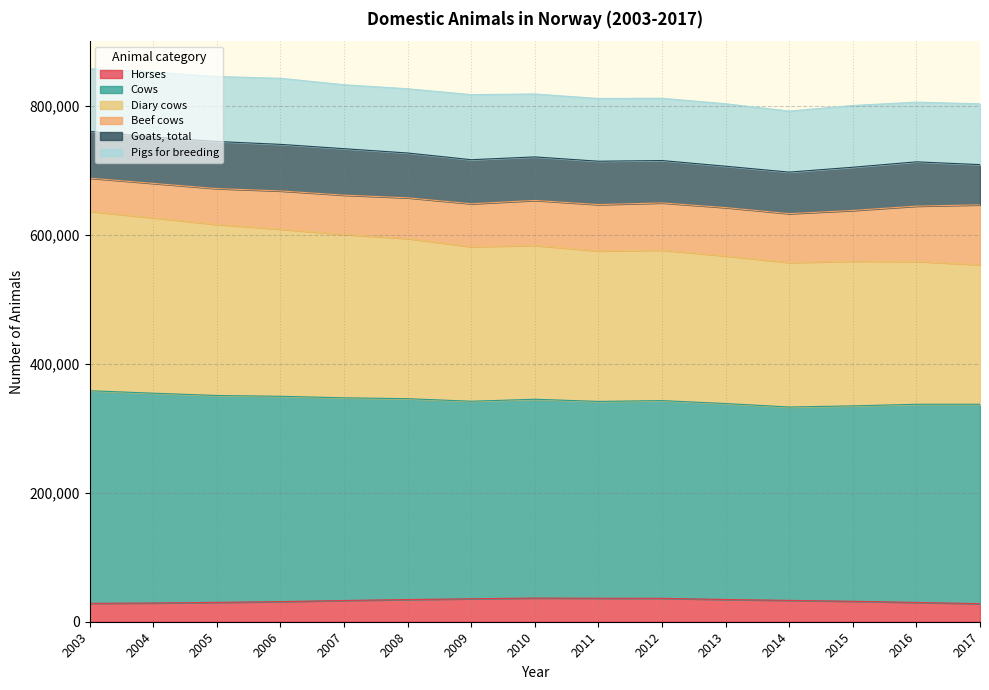

The value of Diary cows at 2009 is 326336. True or false?

False